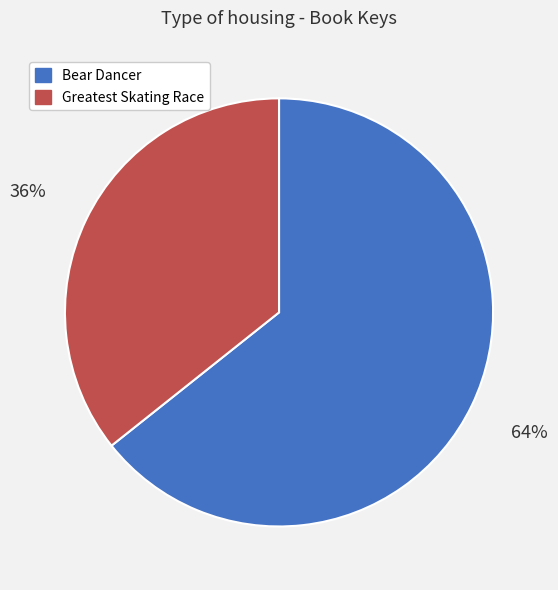

Rank the categories by value from highest to lowest.

Bear Dancer, Greatest Skating Race